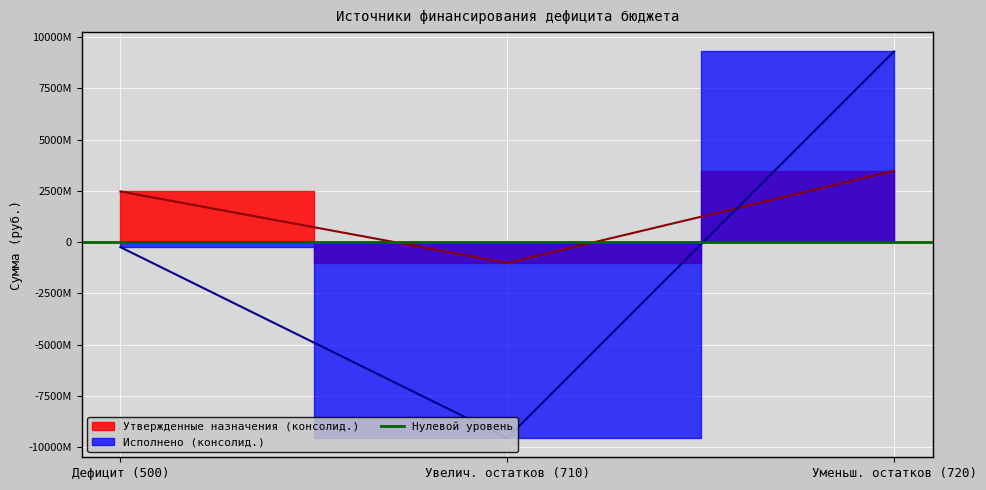

What is the difference between the maximum and minimum values in the Утвержденные назначения (консолид.) series?

4493761242.0